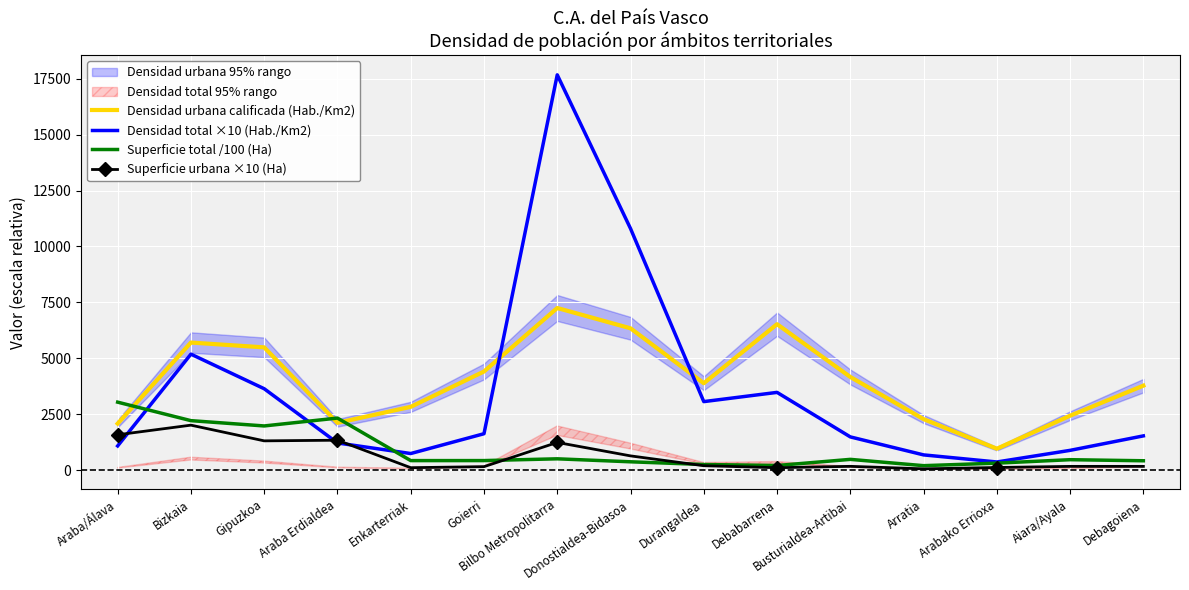

At which category is the sum across all series the highest?

Bilbo Metropolitarra